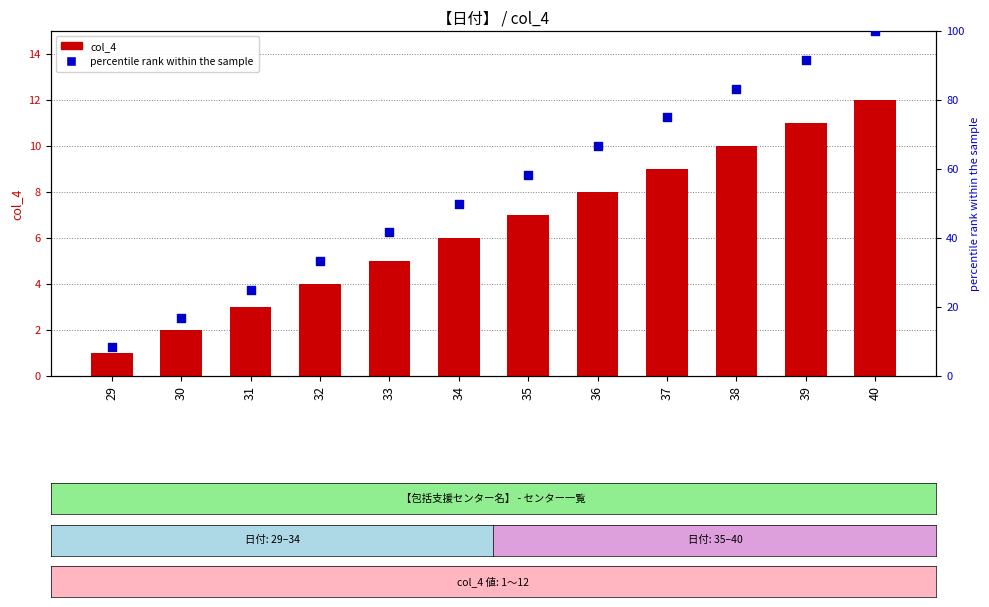

What are all the series names shown in the legend?

col_4, percentile rank within the sample